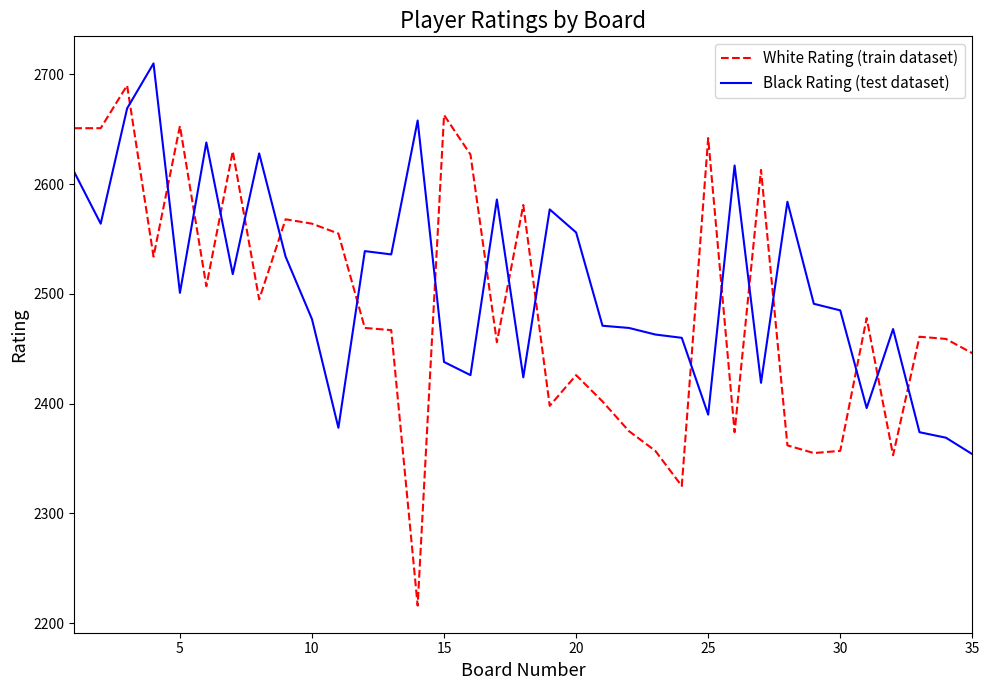

What is the average value of the Black Rating (test dataset) series?

2508